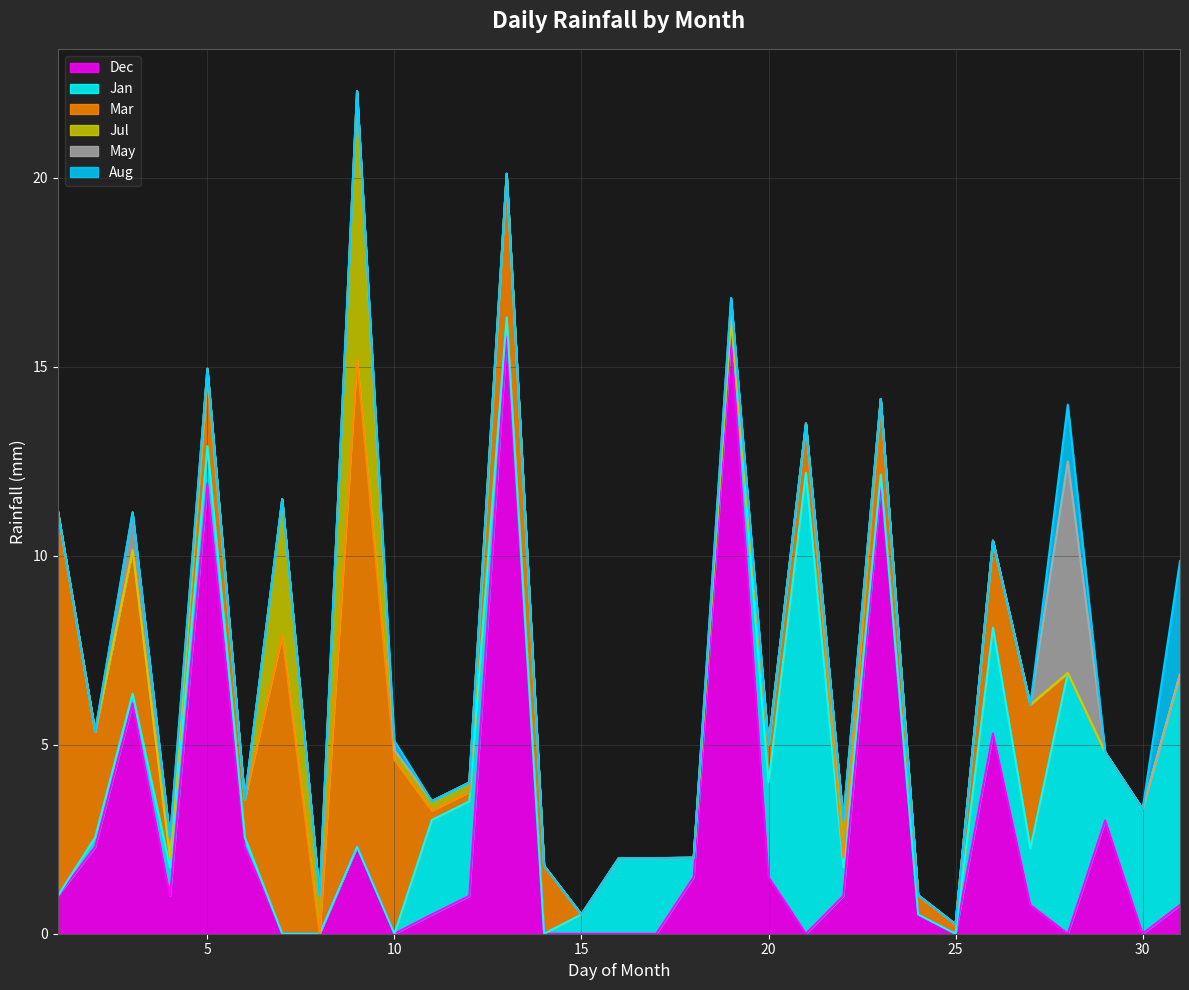

What is the highest value of the Dec series?

15.8